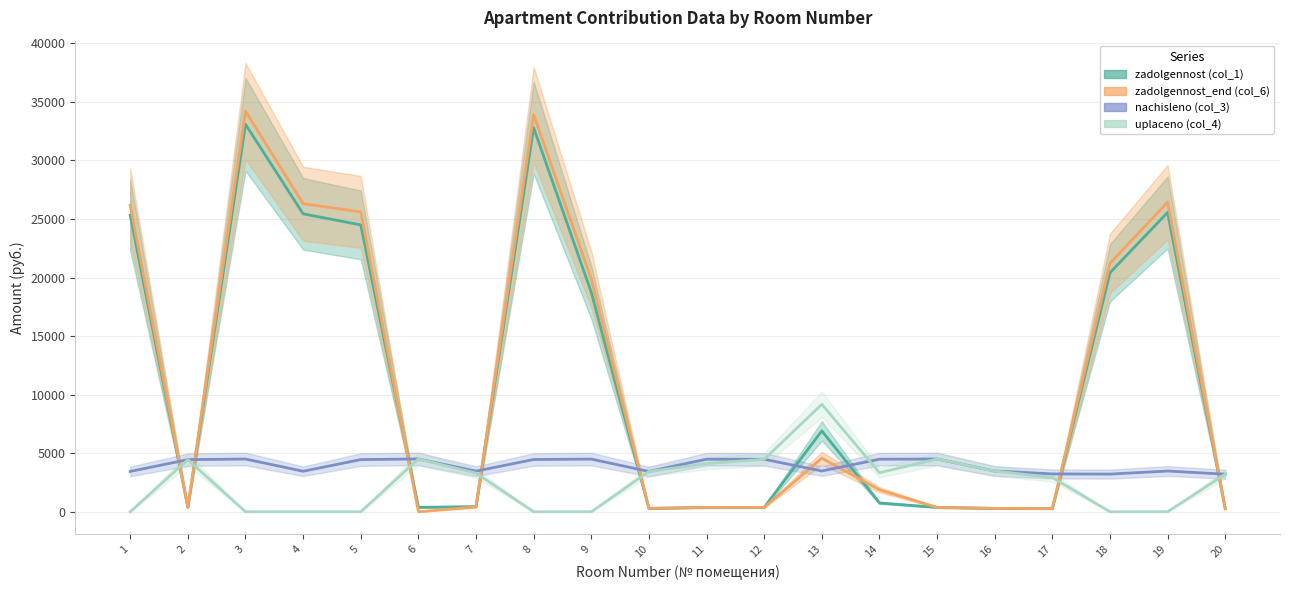

What are all the series names shown in the legend?

zadolgennost (col_1), zadolgennost_end (col_6), nachisleno (col_3), uplaceno (col_4)